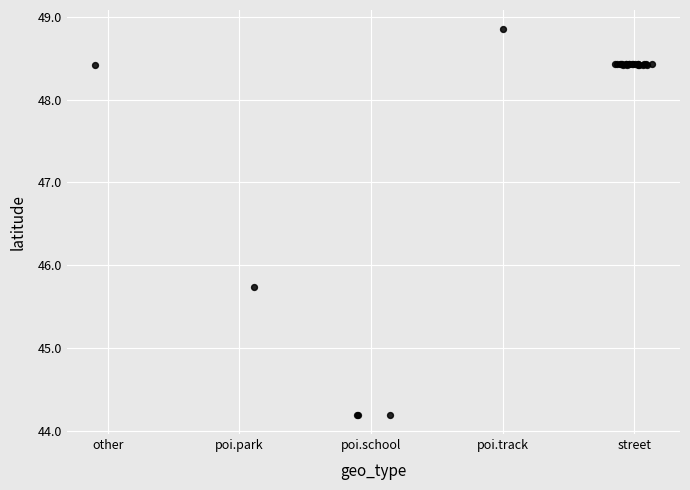

What Y value in the scatter plot is closest to 46?

45.7